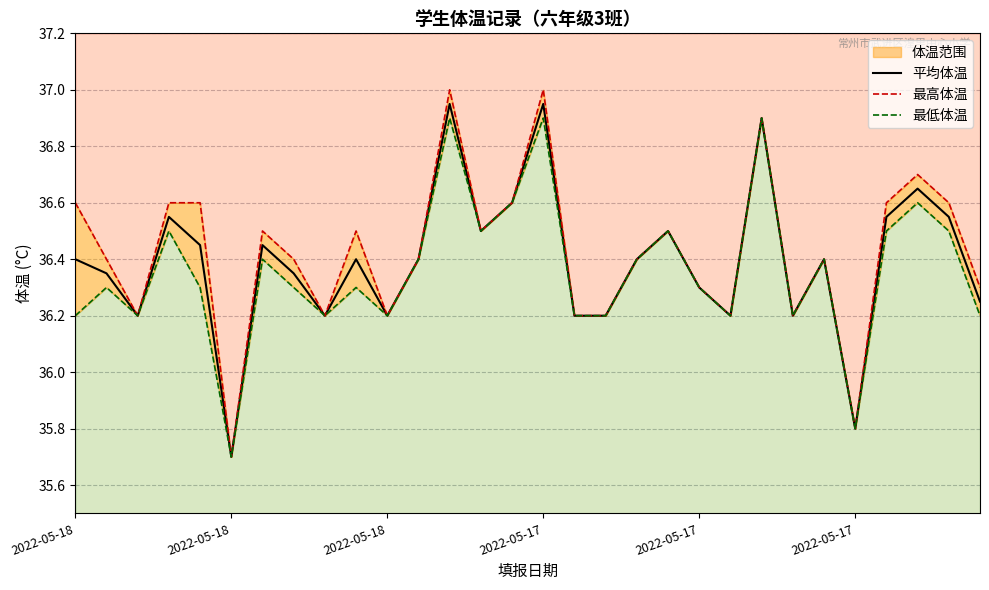

True or false: 平均体温 and 最高体温 cross at least once.

False